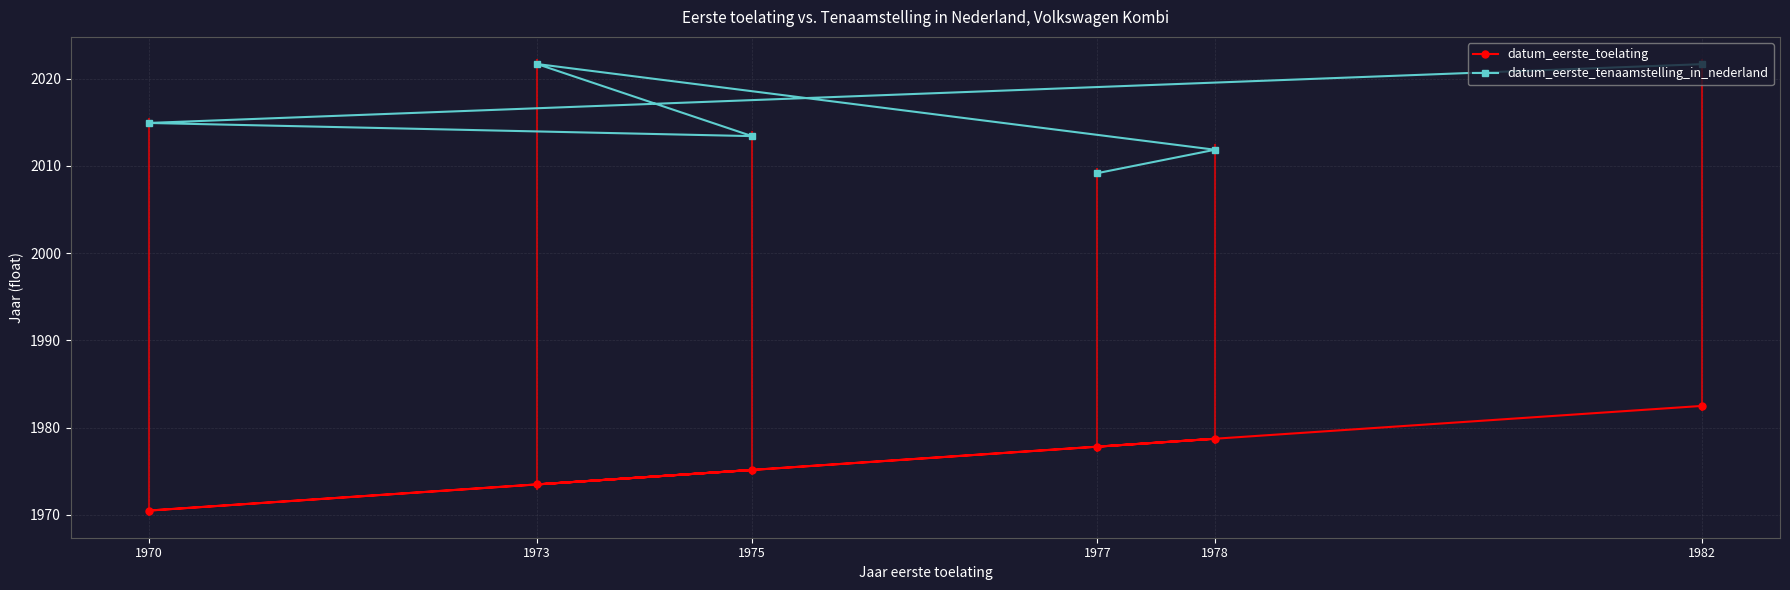

Reading left to right, extract all data points from this chart.

datum_eerste_toelating: 1970=1970.5	1973=1973.5	1975=1975.2	1977=1977.8	1978=1978.7	1982=1982.5
datum_eerste_tenaamstelling_in_nederland: 1970=2014.9	1973=2021.7	1975=2013.4	1977=2009.2	1978=2011.9	1982=2021.7